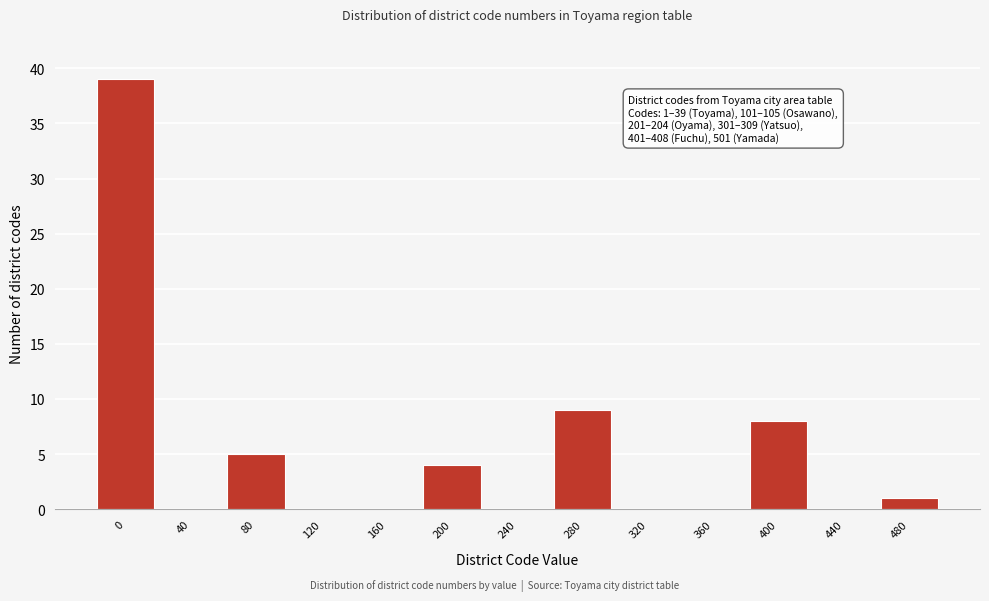

Reading left to right, transcribe all the data shown in this chart.

0=39	40=0	80=5	120=0	160=0	200=4	240=0	280=9	320=0	360=0	400=8	440=0	480=1